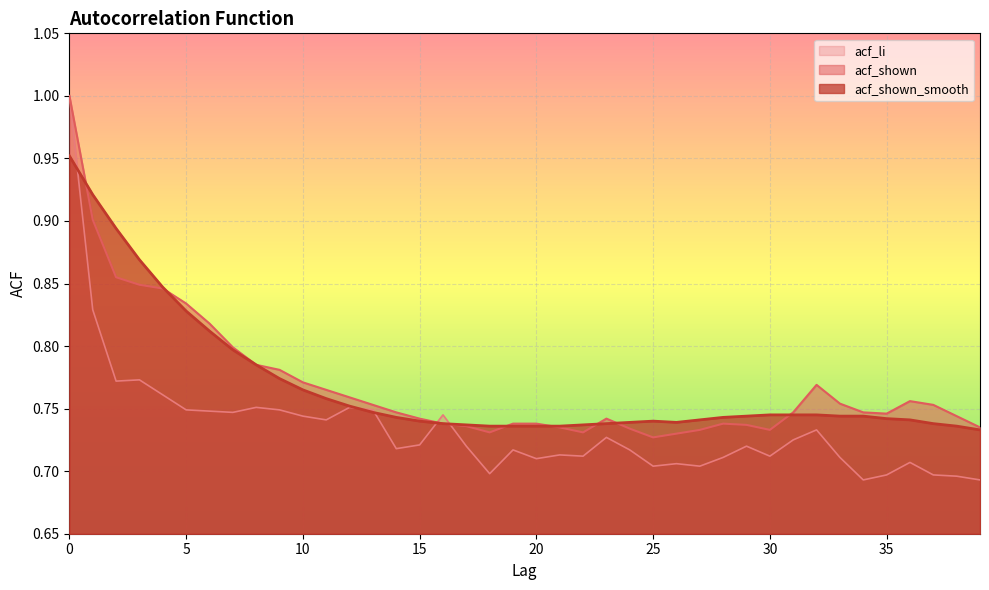

Which series has the largest total across all categories?

acf_shown